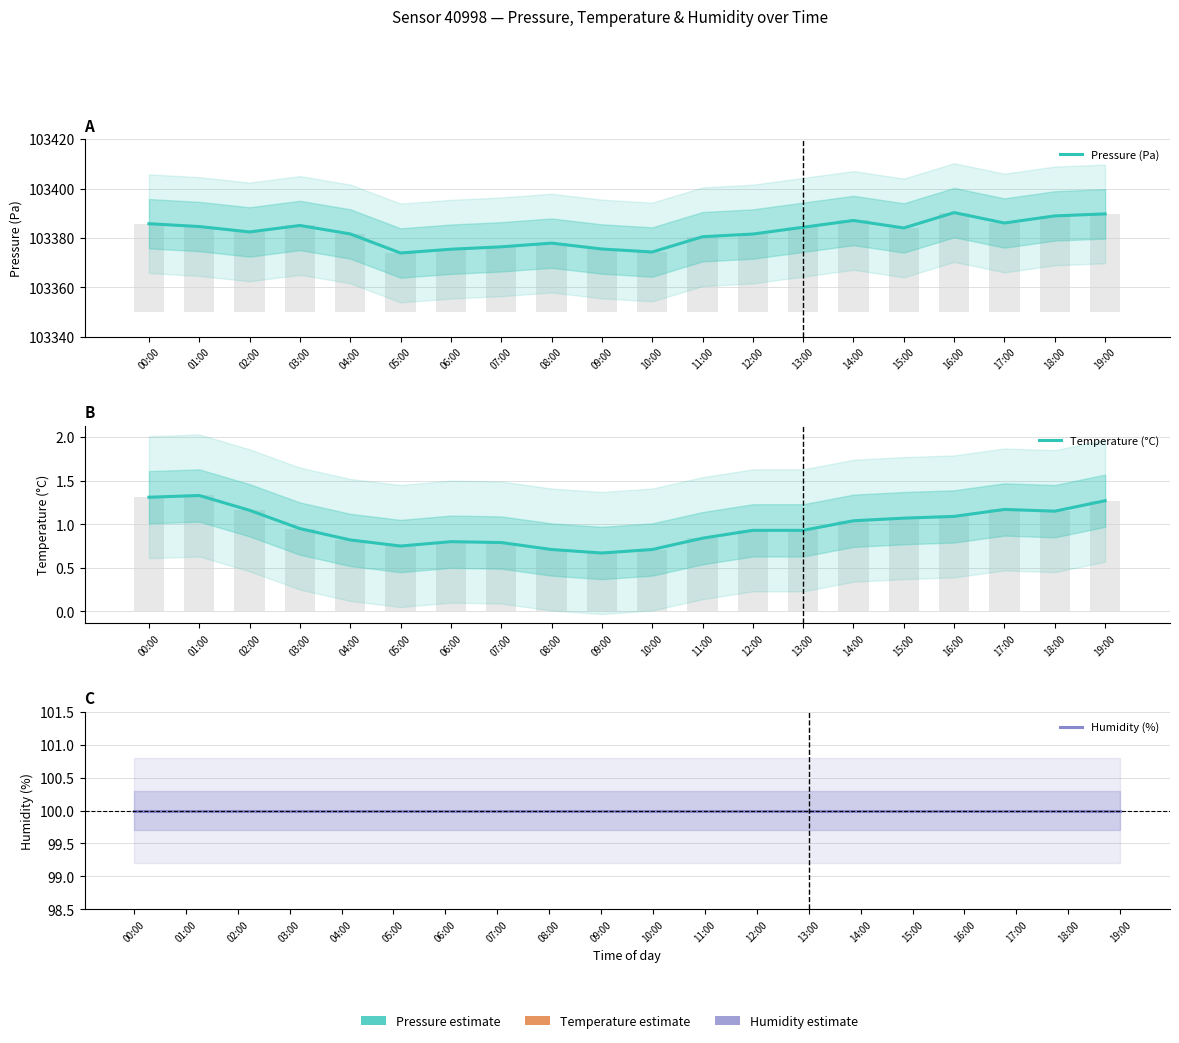

Which label corresponds to the smallest value in the chart?

09:00